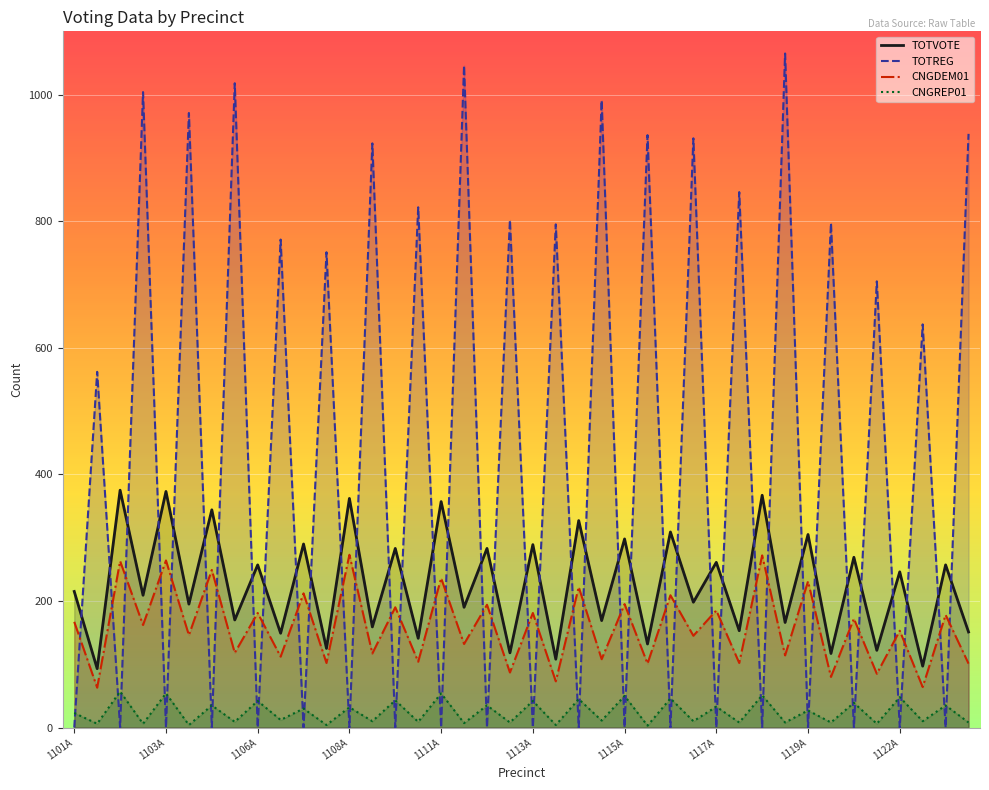

True or false: TOTREG and CNGREP01 cross at least once.

True